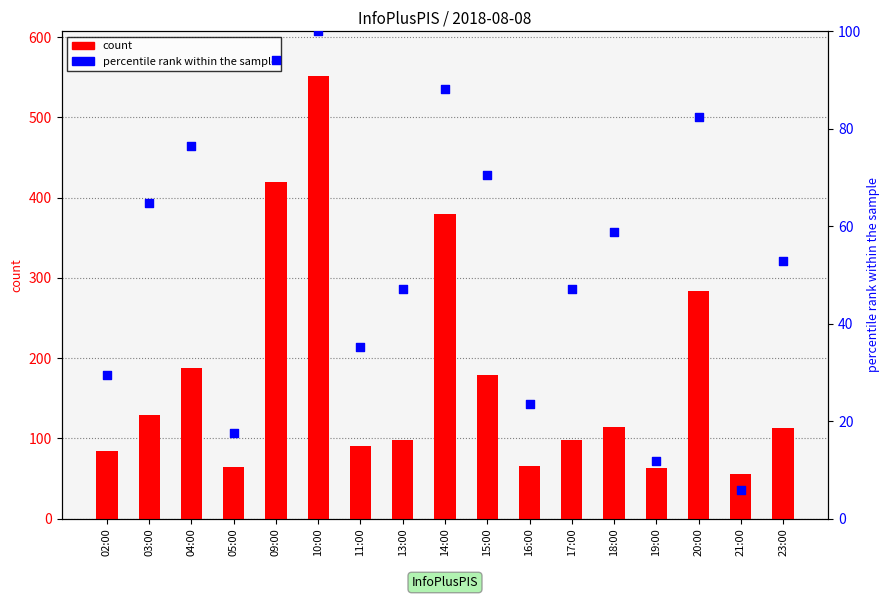

At how many categories does at least one series exceed 305?

3